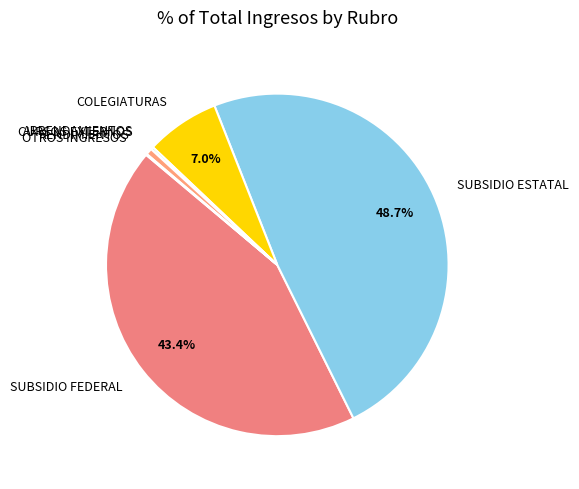

Is the sum of SUBSIDIO FEDERAL and COLEGIATURAS greater than half?

Yes